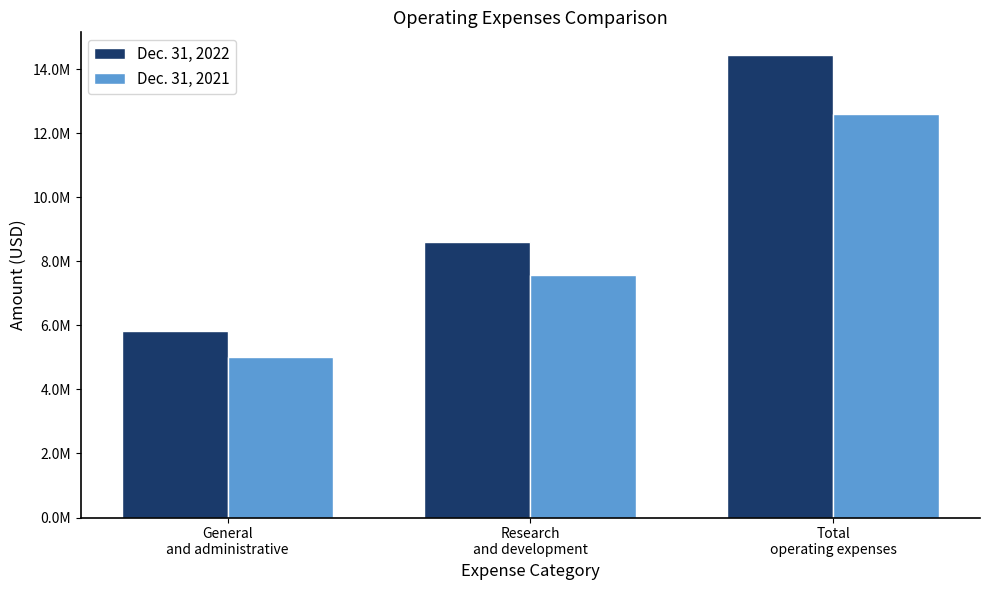

Which series has the widest spread of values?

Dec. 31, 2022